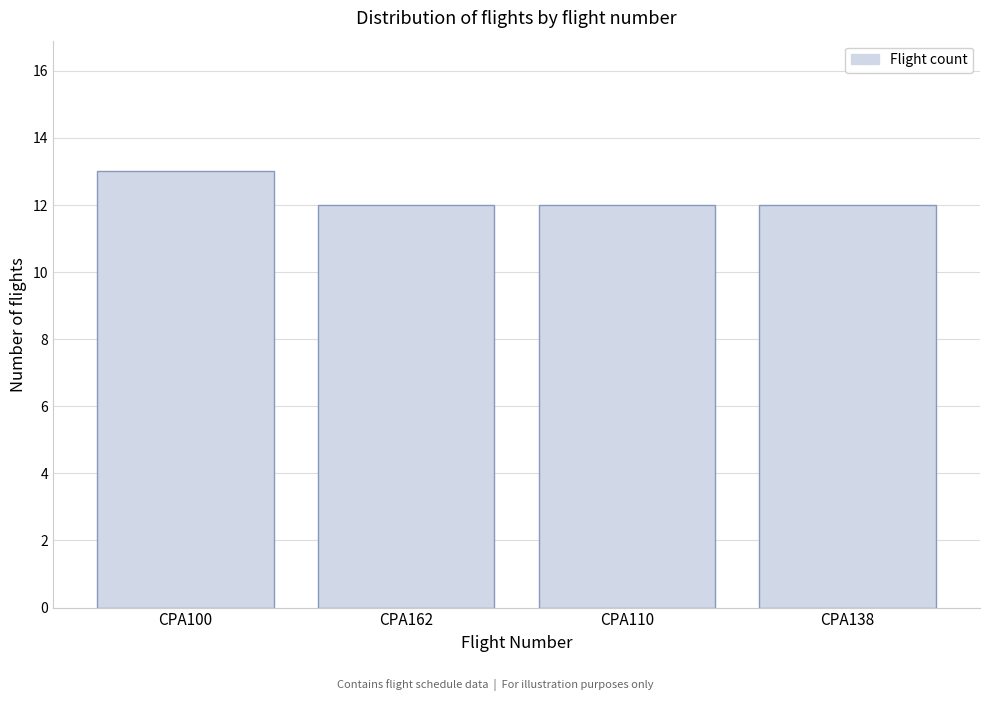

Reading left to right, extract all data points from this chart.

13	12	12	12